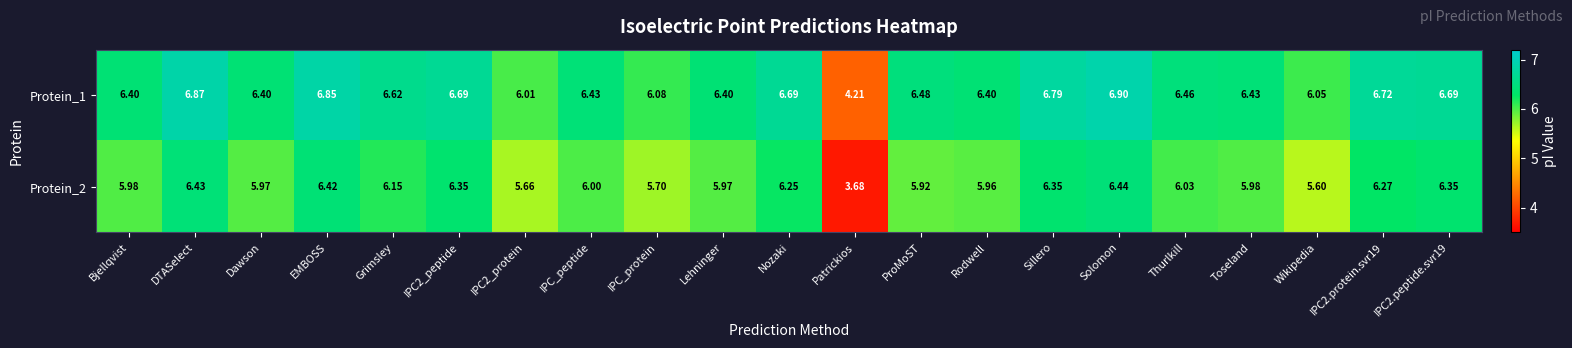

At which label does Protein_2 first exceed 6?

DTASelect